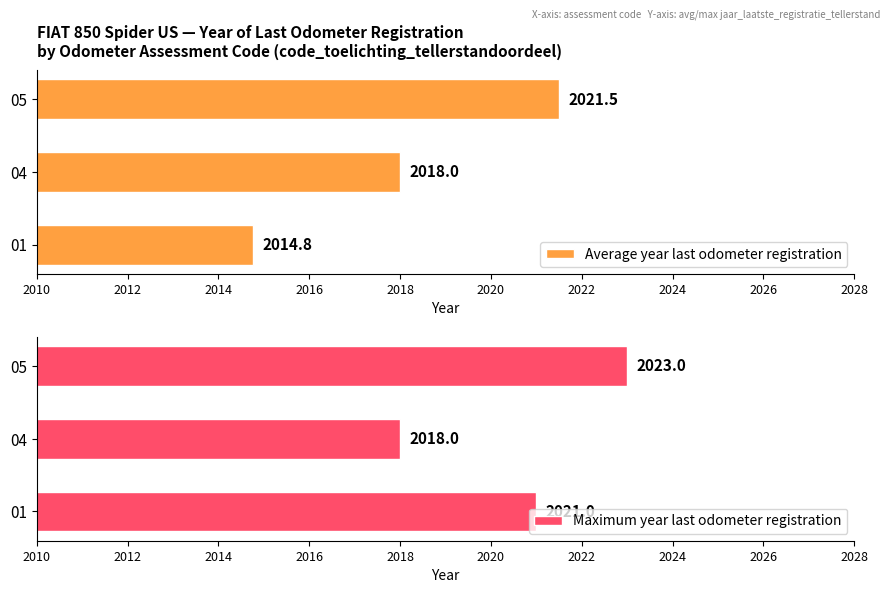

At which label is Average year last odometer registration closest to 2018?

04